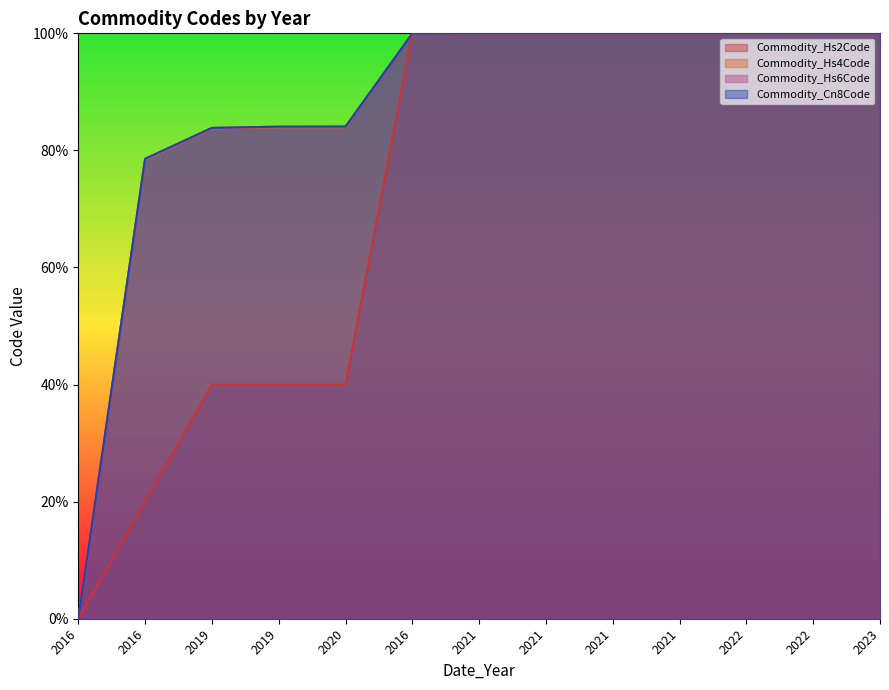

What is the difference between the maximum and minimum values in the Commodity_Hs2Code series?

1.0